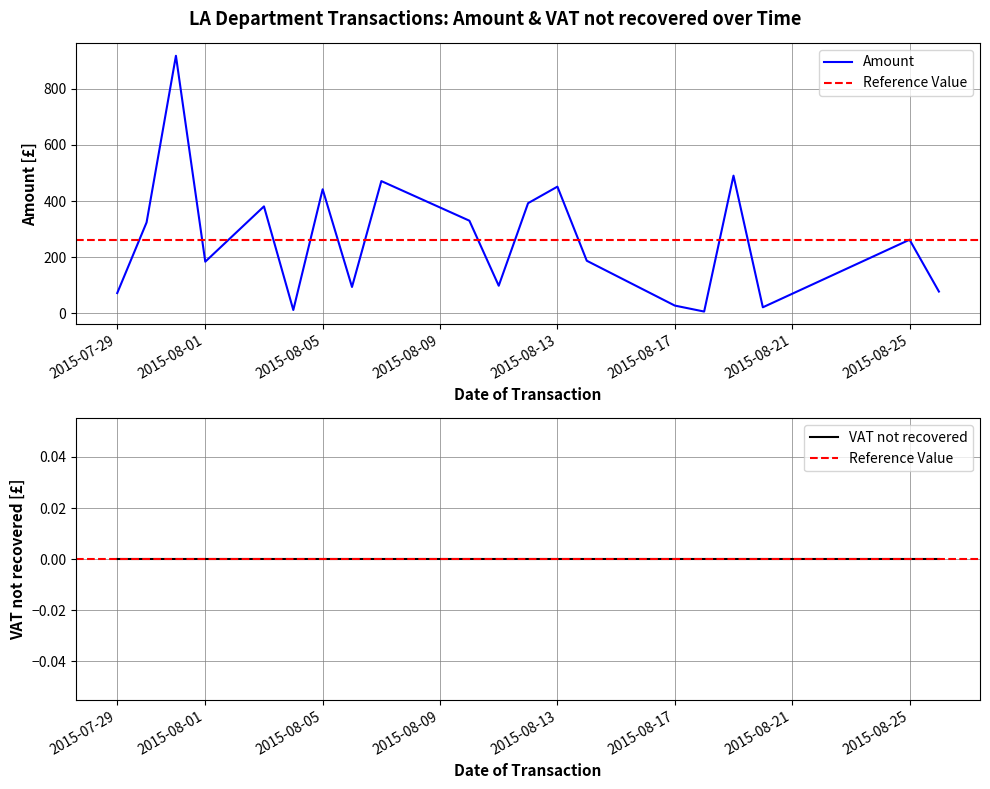

List the series in order of their peak value, highest first.

Amount, VAT not recovered